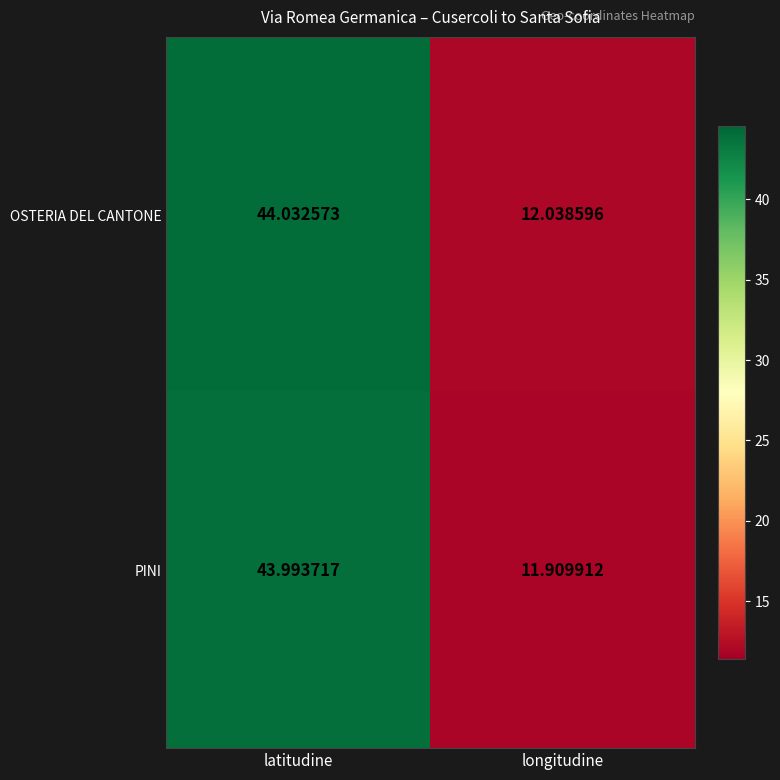

Where does the PINI series first go above 43?

latitudine